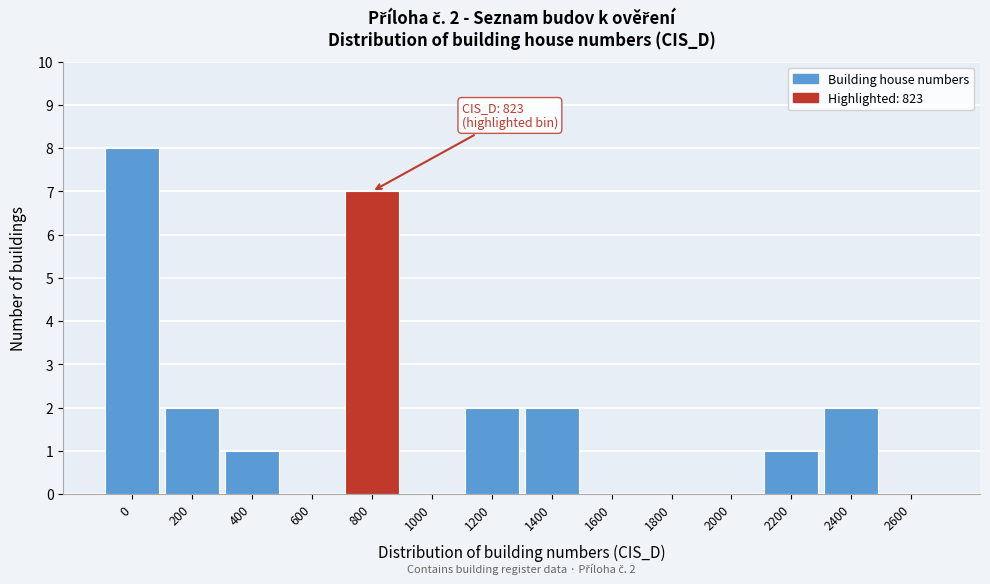

Reading right to left, what are all the values shown in this chart?

2600=0	2400=2	2200=1	2000=0	1800=0	1600=0	1400=2	1200=2	1000=0	800=7	600=0	400=1	200=2	0=8